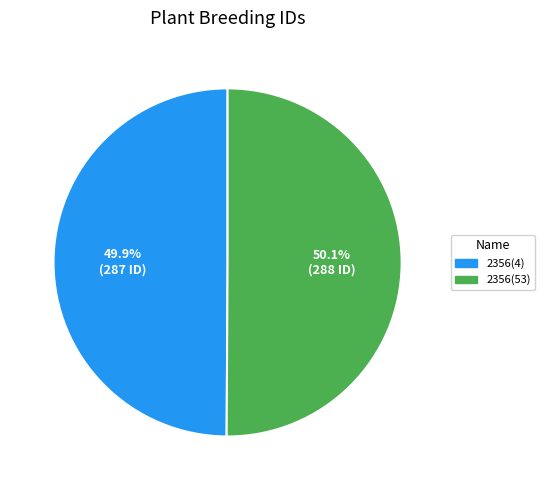

True or false: 2356(4) accounts for 50% of the total.

True